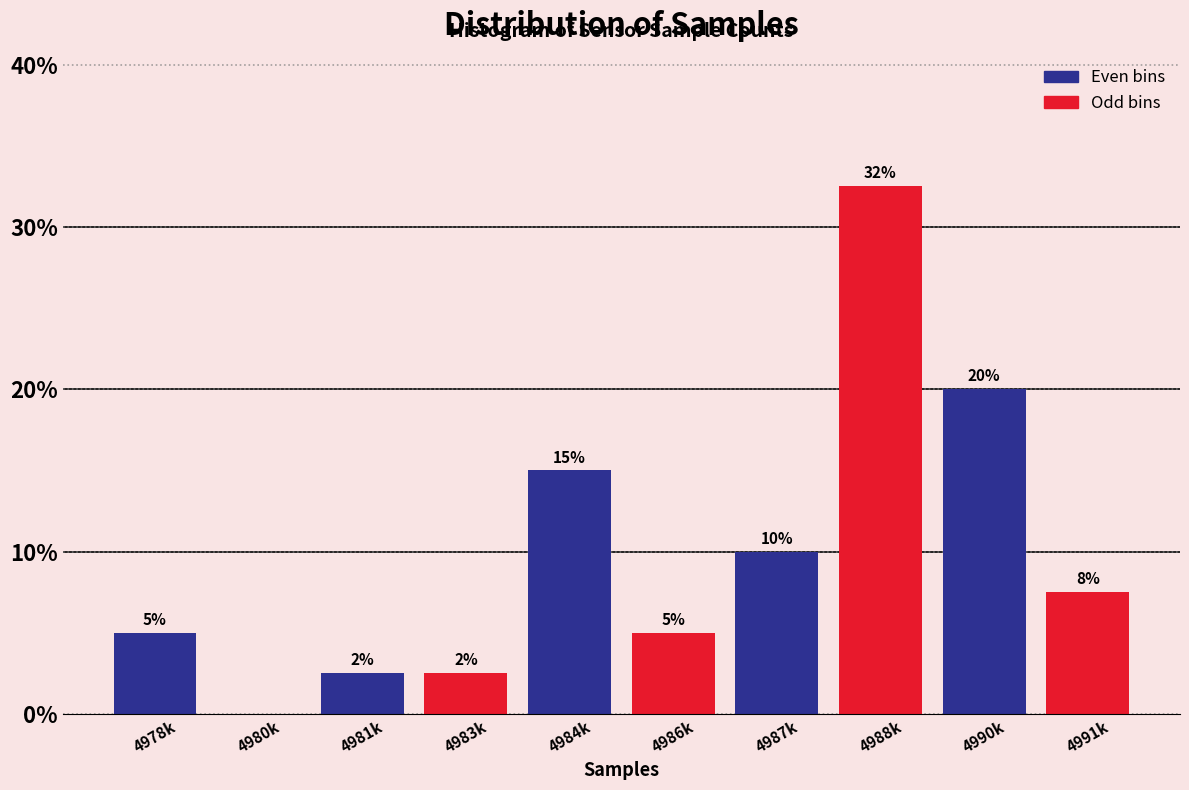

What is the approximate value at 4991k?

7.5